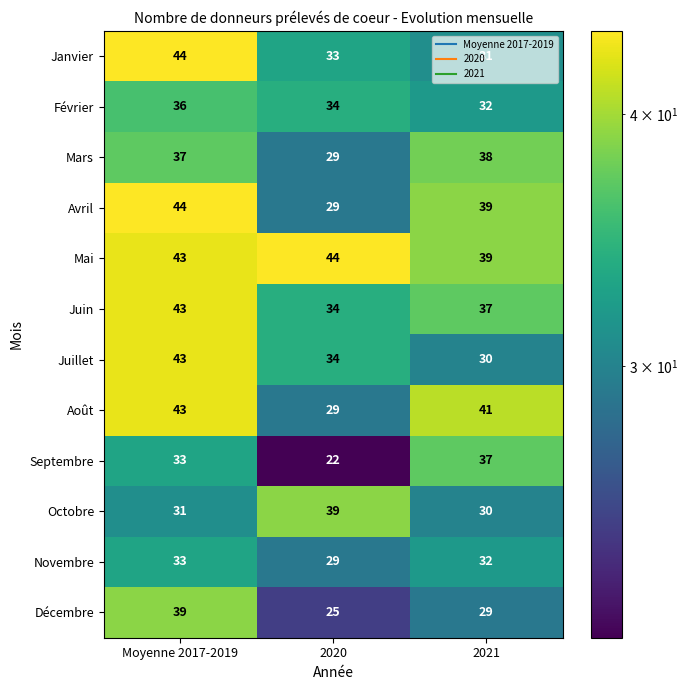

Rank the categories by Août value from highest to lowest.

Moyenne 2017-2019, 2021, 2020